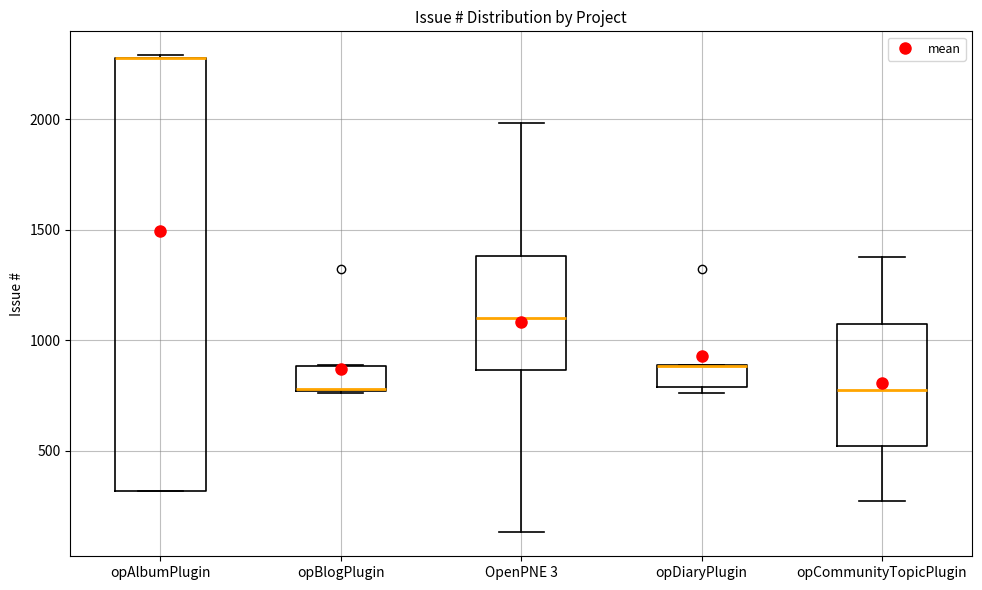

Which box is the tallest, from its lower edge to its upper edge?

opAlbumPlugin